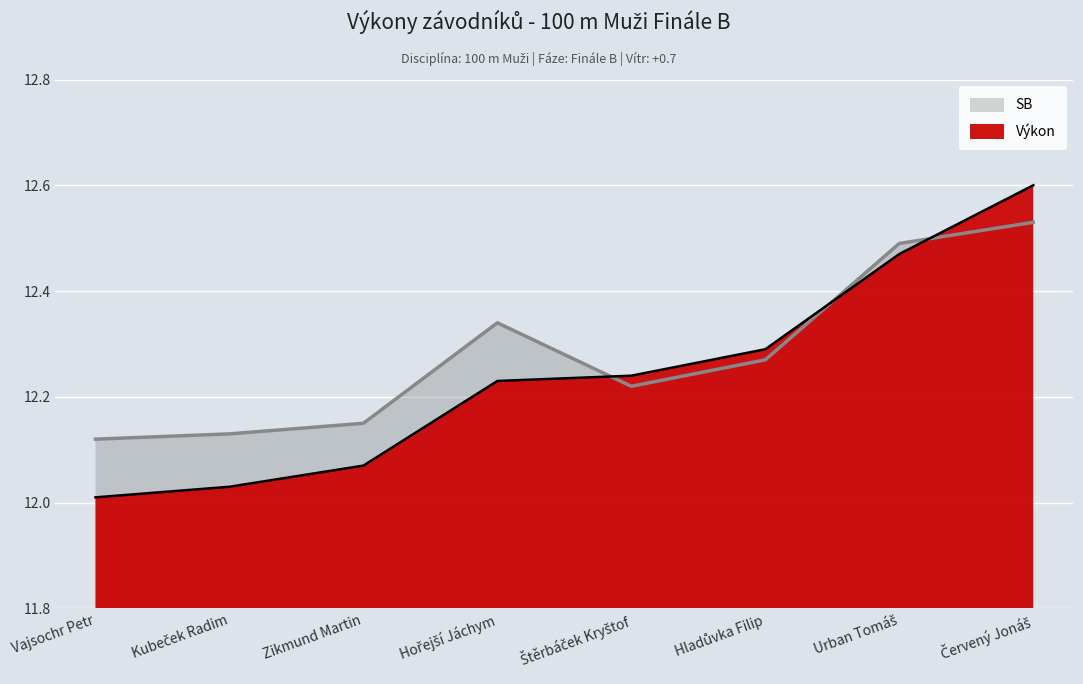

What is the difference between the second highest and second lowest values in the Výkon series?

0.4